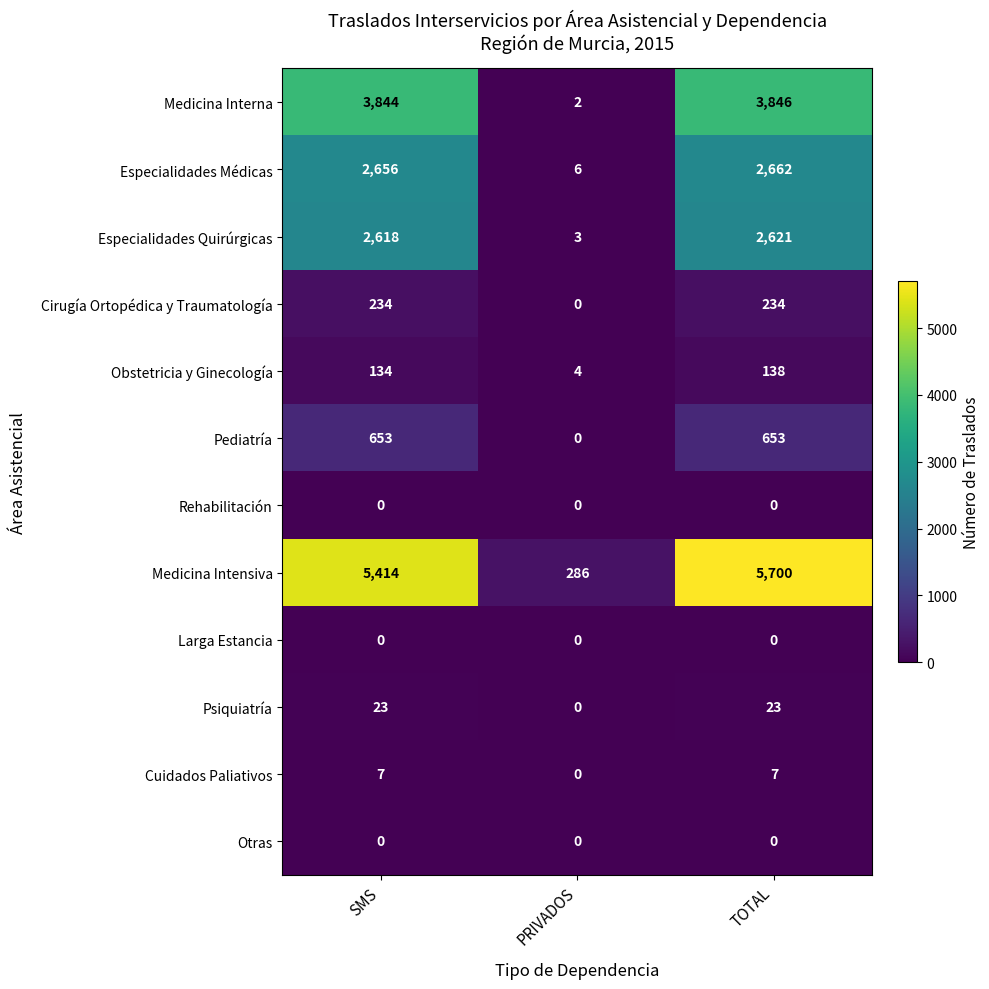

The Medicina Interna series shows 3844 at SMS. True or false?

True